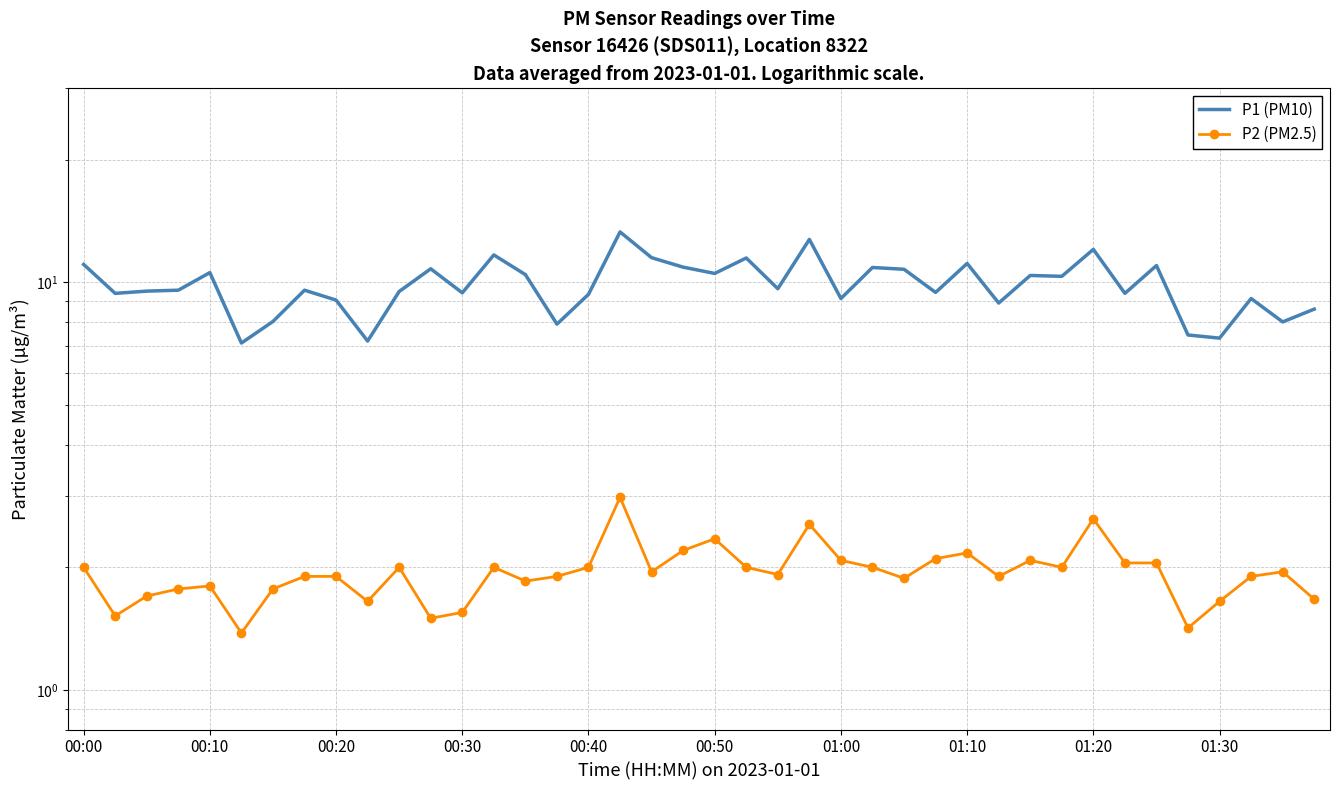

In P2 (PM2.5), how many points are higher than both neighbors (excluding endpoints)?

10